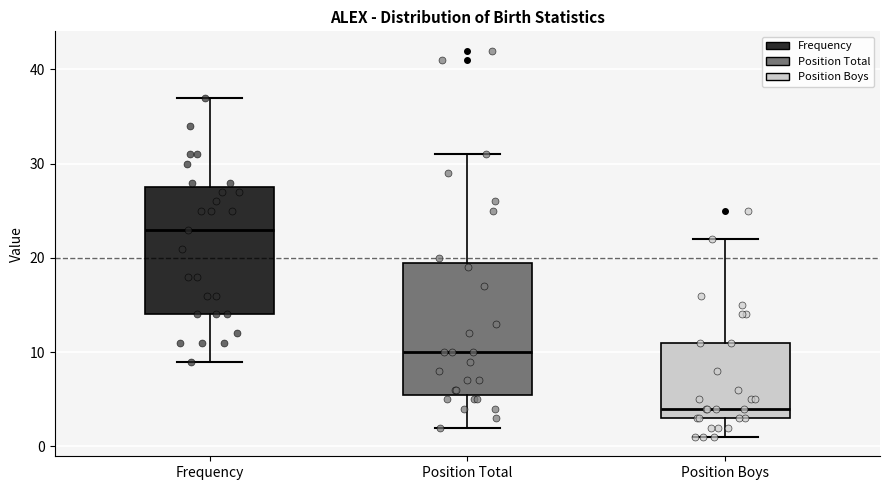

Reading left to right, read every box against the y-axis: the position of its median line, the range the box covers, and the ends of its whiskers. The values are not printed on the chart, so give them approximately, as read against the axis.

Frequency: median 23, box 14 to 28, whiskers 9 to 37
Position Total: median 10, box 6 to 20, whiskers 2 to 31
Position Boys: median 4, box 3 to 11, whiskers 1 to 22